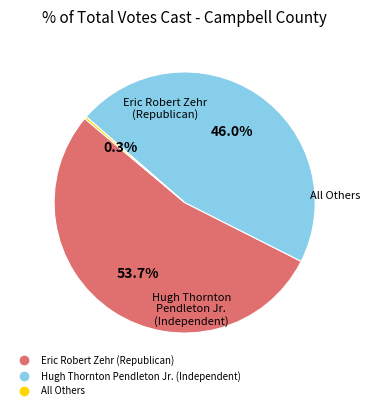

How many segments does this pie chart have?

3